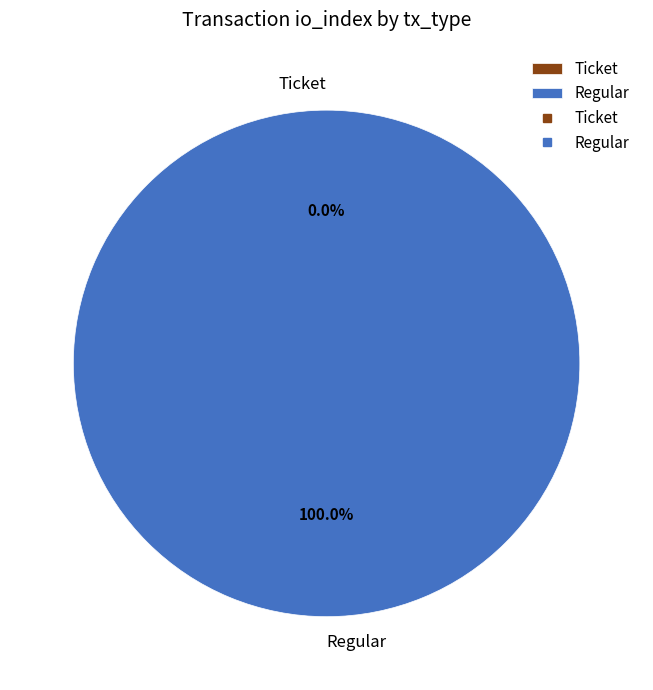

Which category accounts for the majority?

Regular